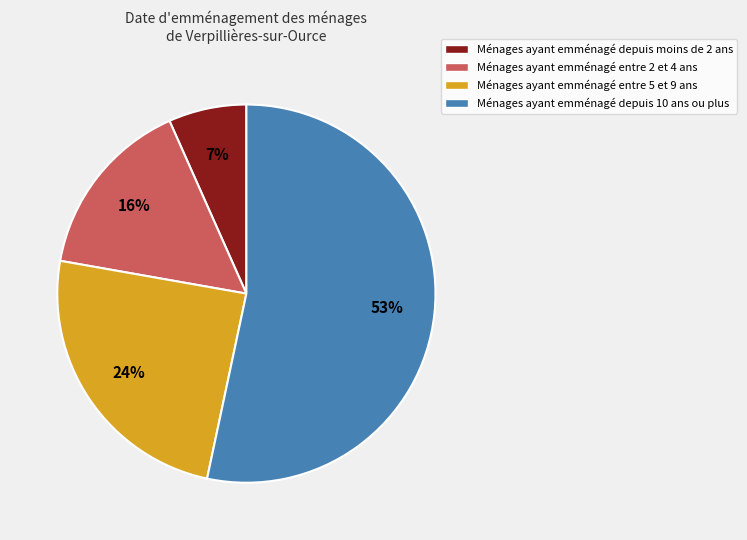

Combined, do Ménages ayant emménagé entre 2 et 4 ans and Ménages ayant emménagé entre 5 et 9 ans account for over 50%?

No